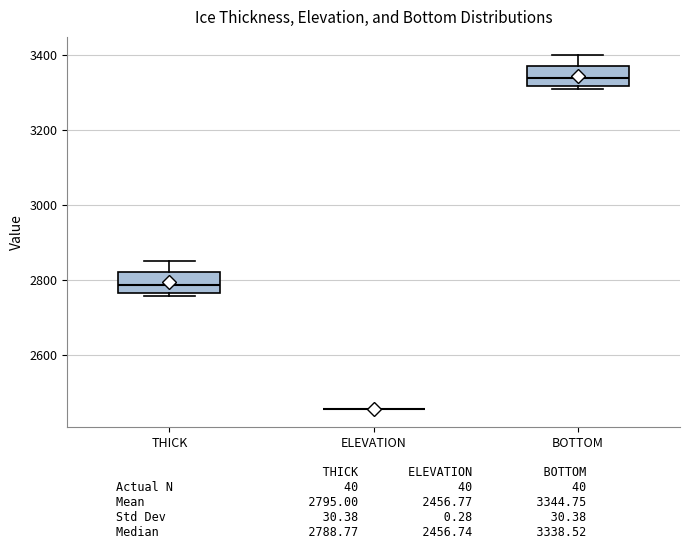

Reading left to right, read every box against the y-axis: the position of its median line, the range the box covers, and the ends of its whiskers. The values are not printed on the chart, so give them approximately, as read against the axis.

THICK: median 2780, box 2760 to 2820, whiskers 2760 (just below the box's lower edge) to 2860
ELEVATION: box collapsed to a line at 2460, whiskers 2460 to 2460
BOTTOM: median 3340, box 3320 to 3380, whiskers 3300 to 3400